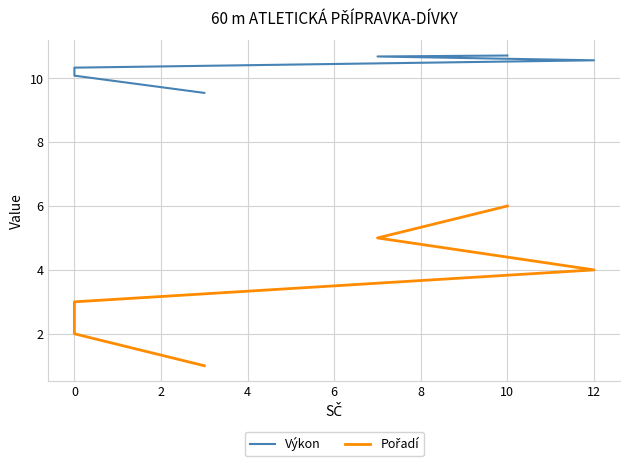

How many lines are shown in the chart?

2